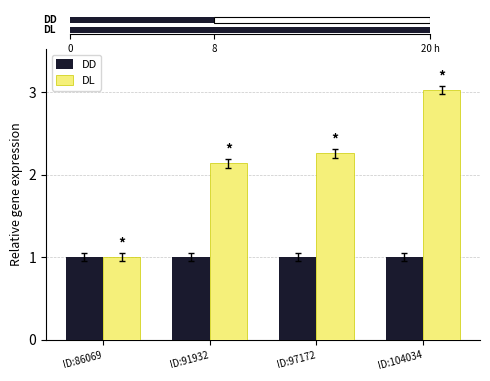

List the series in order of their overall mean, highest first.

DL, DD